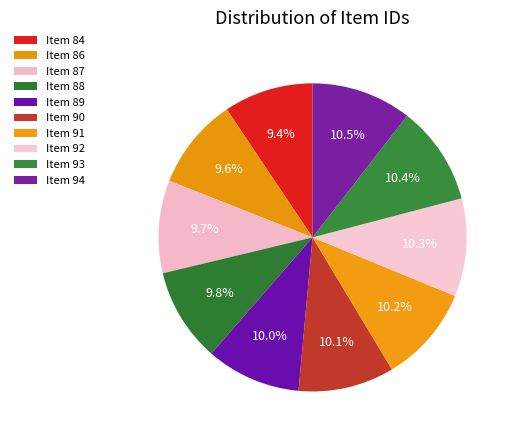

Between Item 86 and Item 84, which is larger?

Item 86